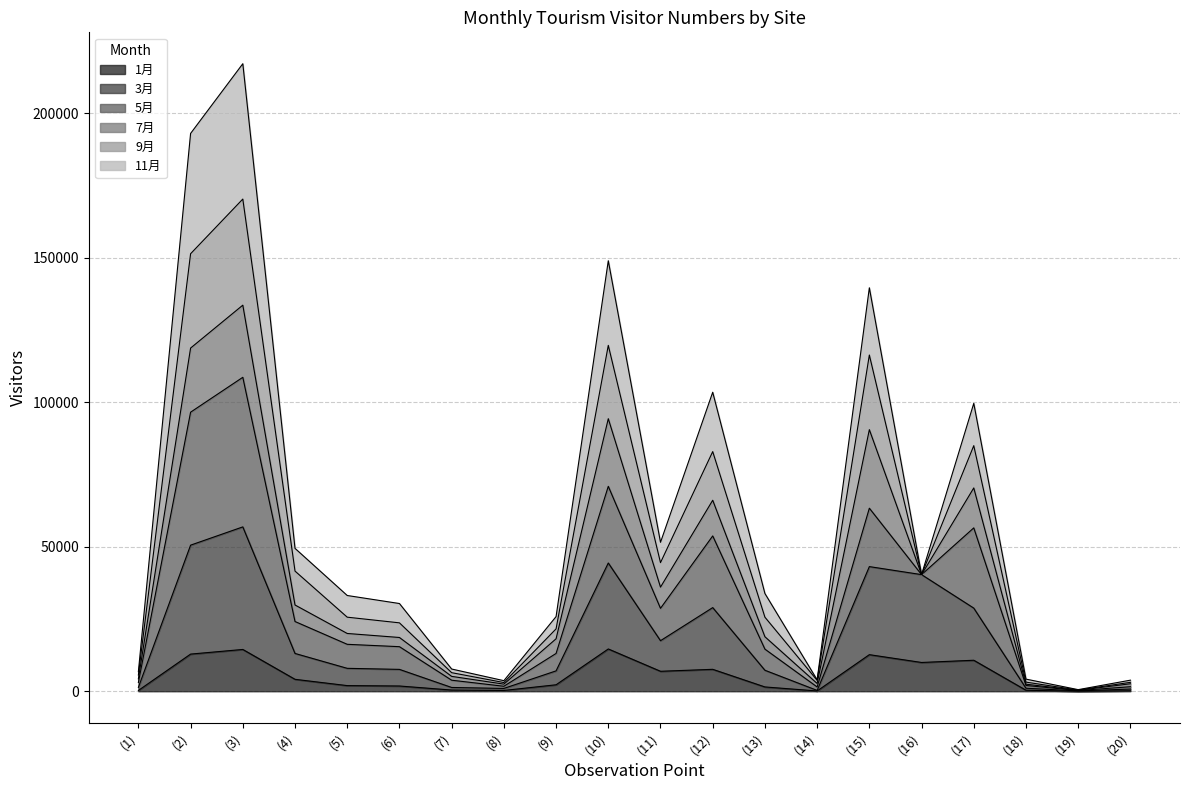

The value of 3月 at (14) is 285. True or false?

True